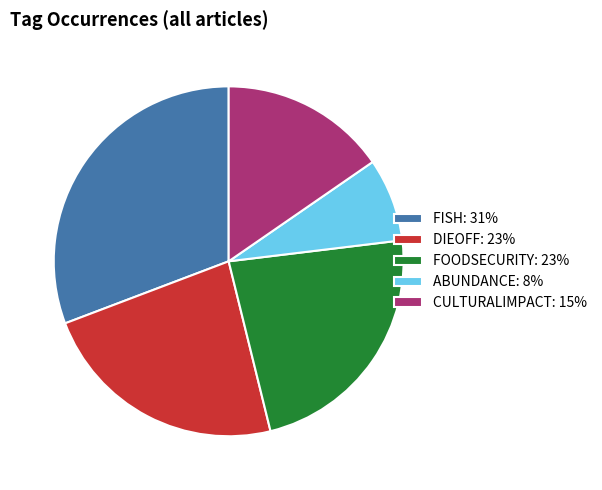

How many segments does this pie chart have?

5